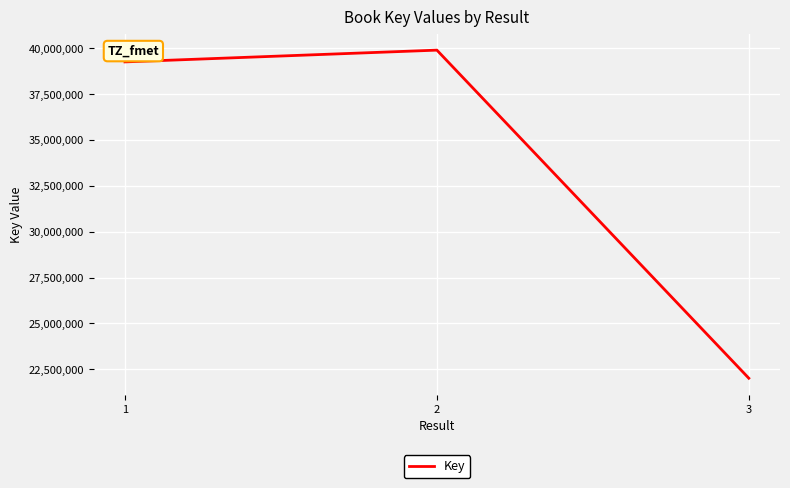

What is the minimum value shown in the chart?

22010872